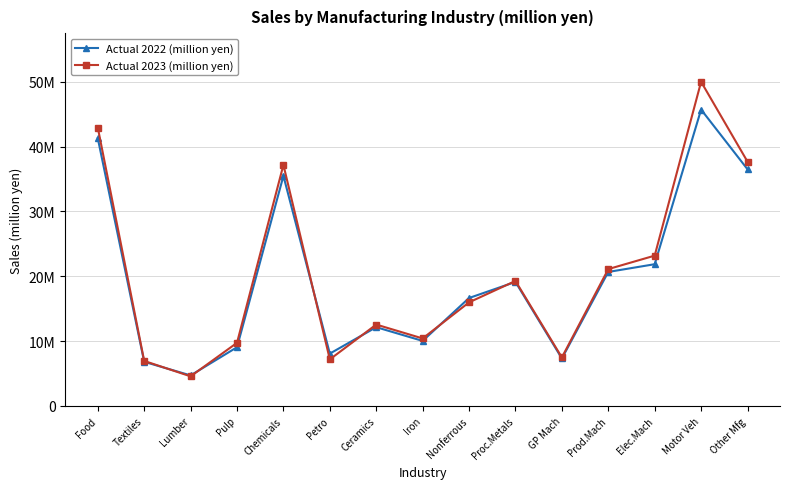

Which series has the largest range (max minus min)?

Actual 2023 (million yen)